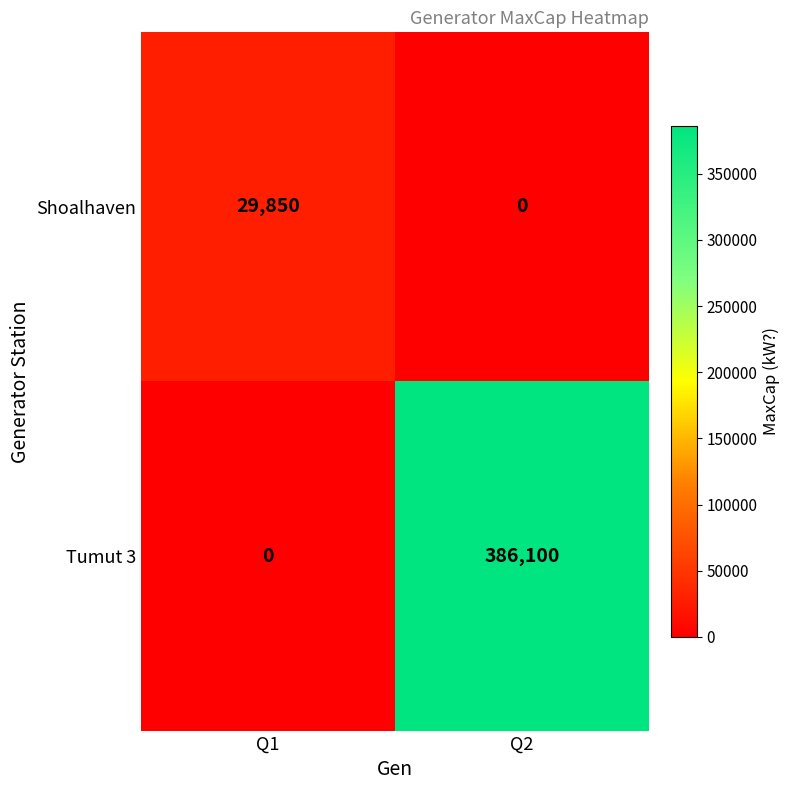

Between Q1 and Q2, which series saw the biggest shift?

Tumut 3